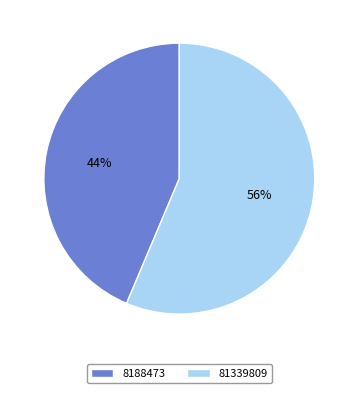

To the nearest percent, what percentage of the pie is 81339809?

56%